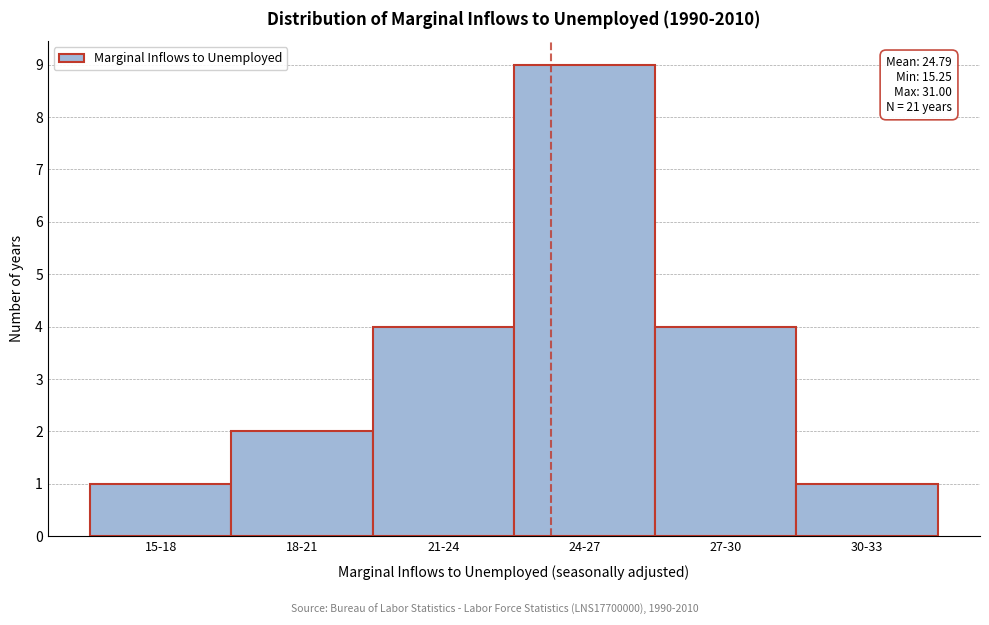

Reading left to right, list all the values displayed in this chart.

15-18=1	18-21=2	21-24=4	24-27=9	27-30=4	30-33=1